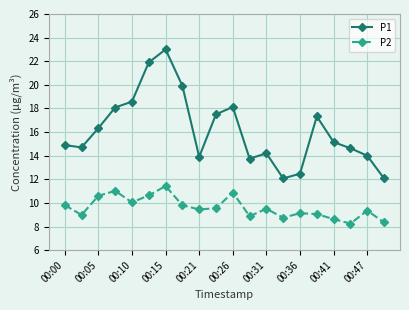

How many interior local peaks does the P1 series have?

4